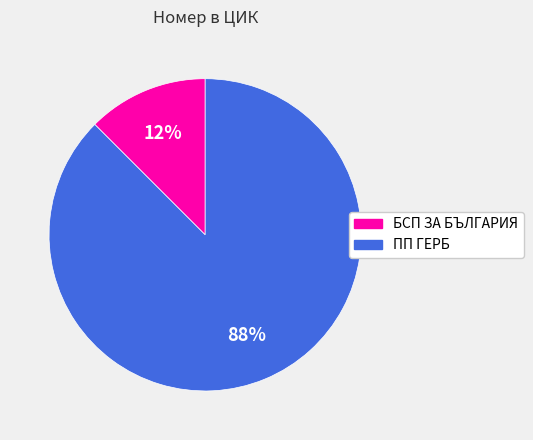

To the nearest percent, what is the combined percentage of БСП ЗА БЪЛГАРИЯ and ПП ГЕРБ?

100%